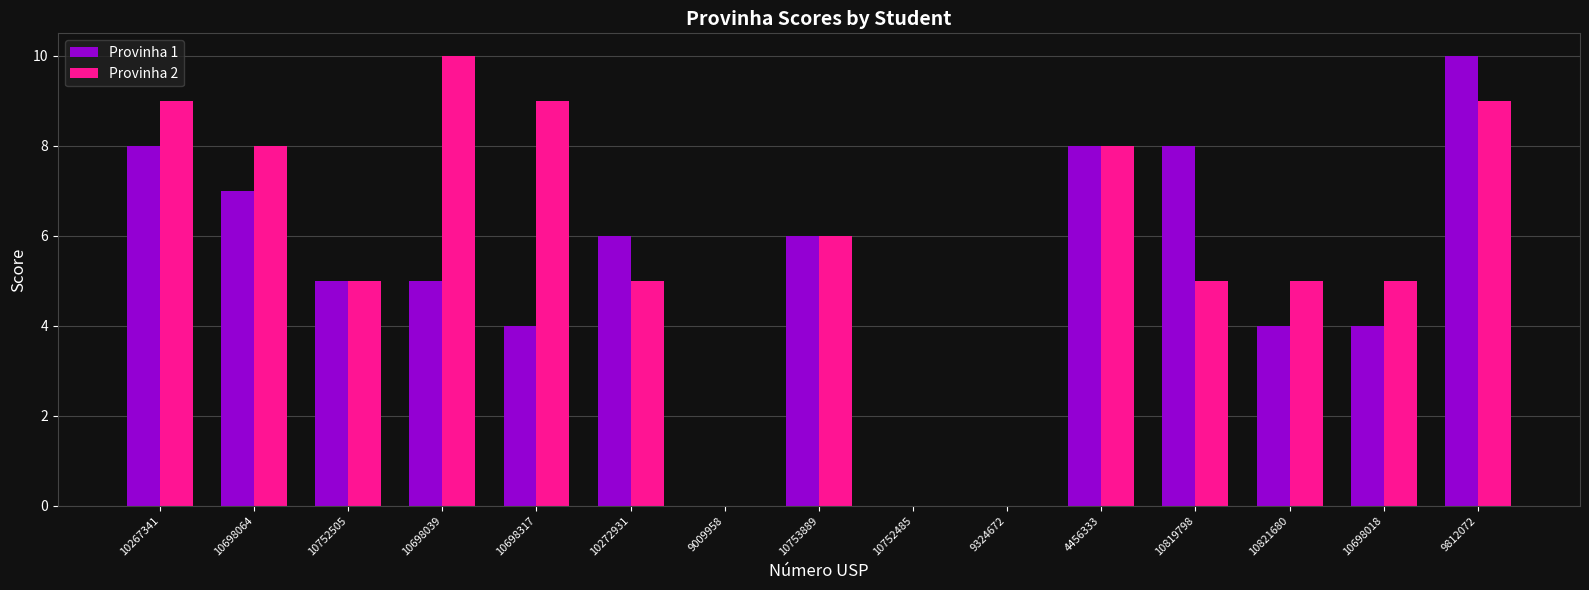

What is the average value of the Provinha 2 series?

6